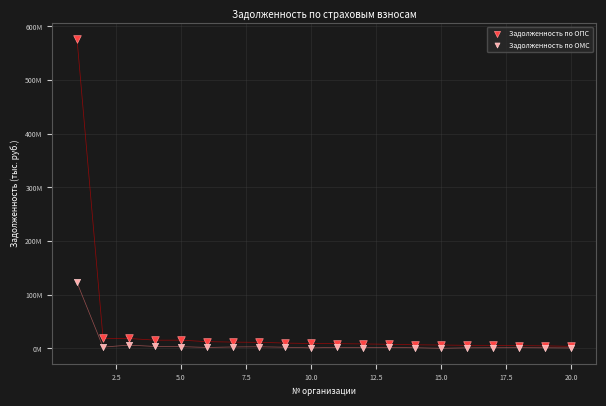

What are all the series names shown in the legend?

Задолженность по ОПС, Задолженность по ОМС